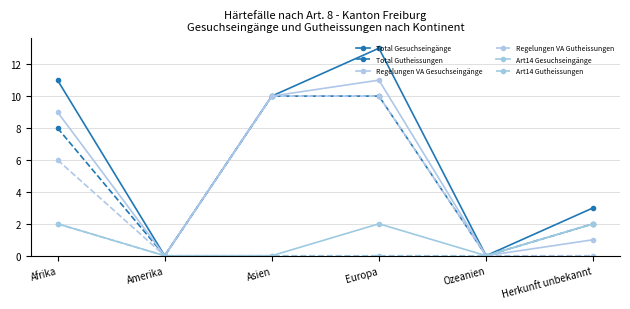

Where is the first local maximum for Total Gesuchseingänge?

Europa